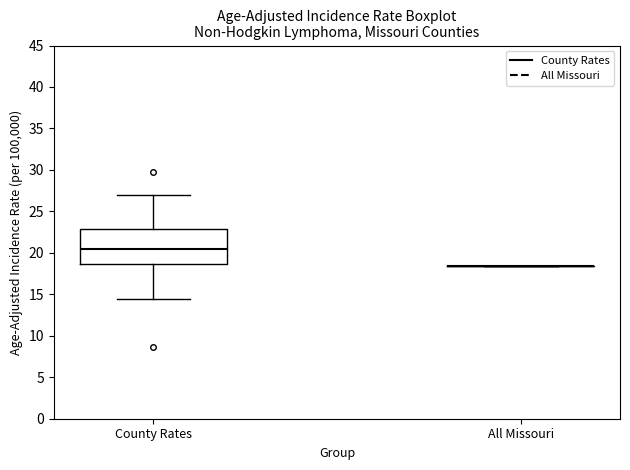

Which box is the tallest, from its lower edge to its upper edge?

County Rates